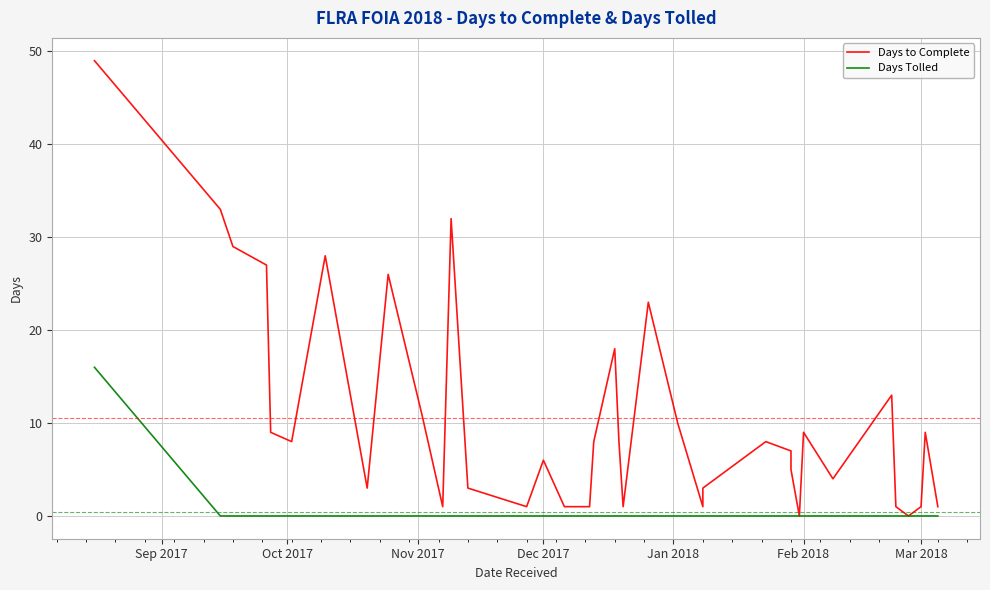

The value of Days Tolled at 24 is 7. True or false?

False